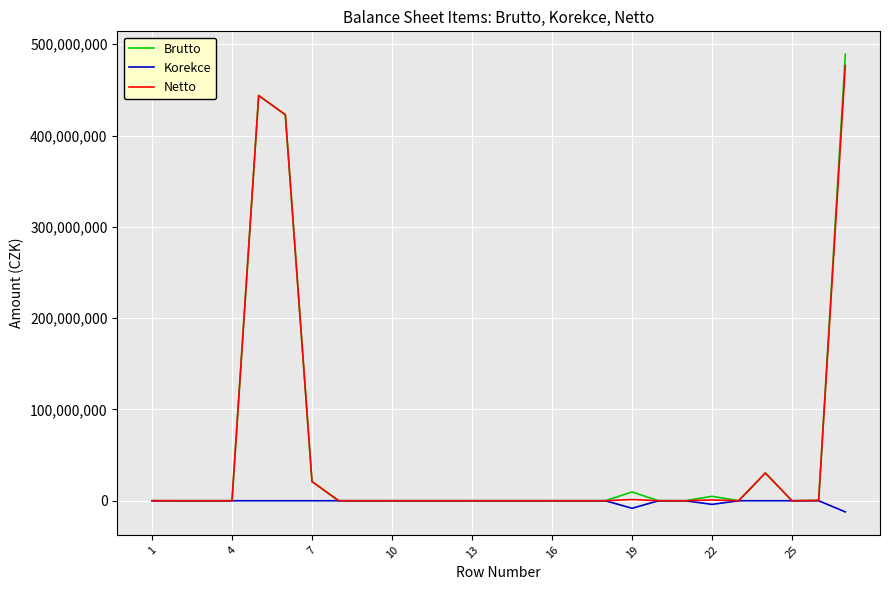

Which series has the largest range (max minus min)?

Brutto